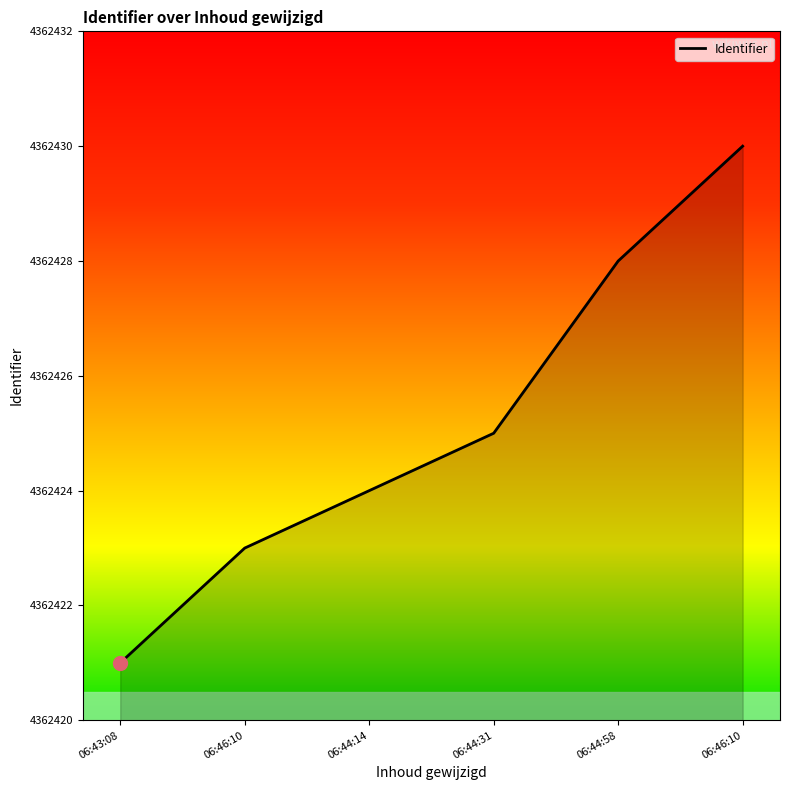

Count the number of data series in this chart.

1